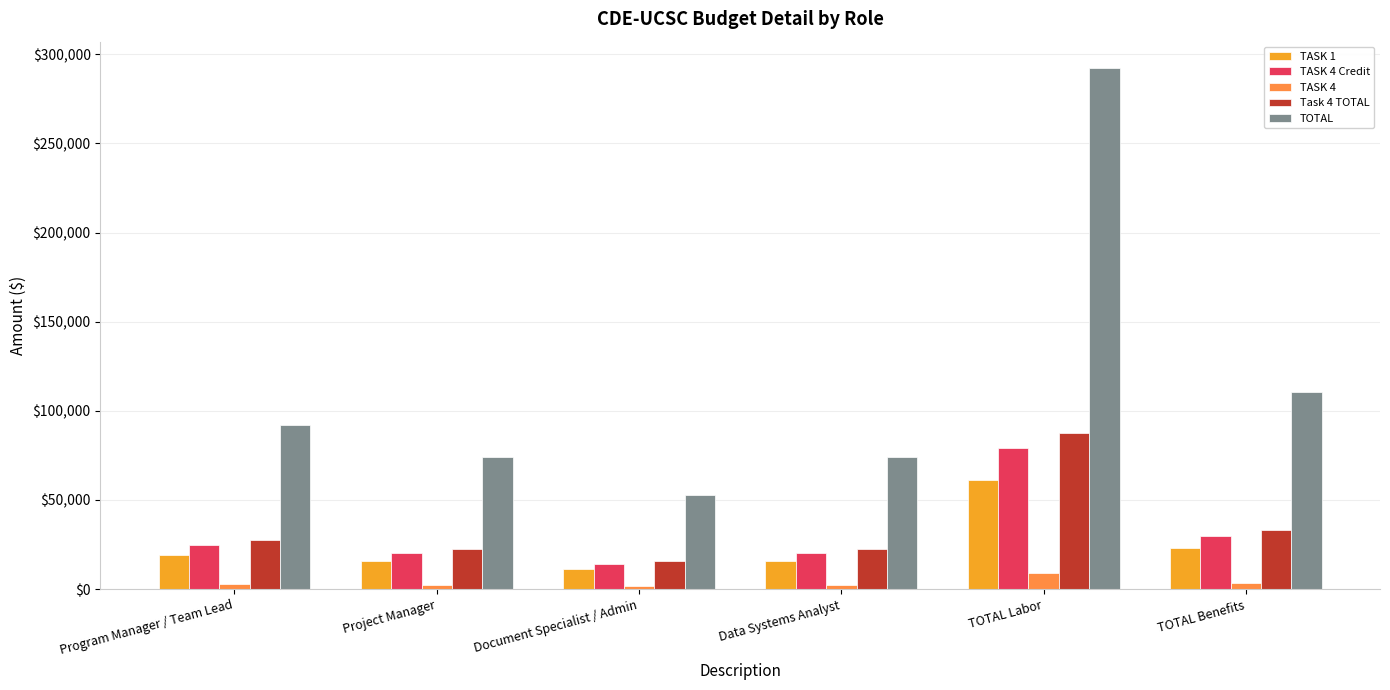

True or false: TOTAL has a value of 36927.1 at Data Systems Analyst.

False